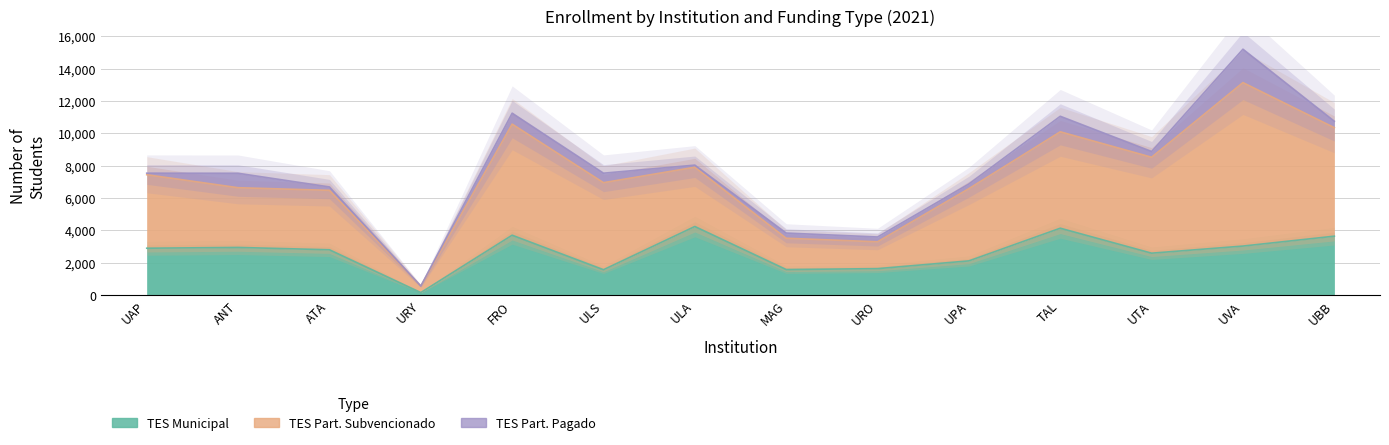

Rank the series by their maximum value, from highest to lowest.

TES Part. Subvencionado, TES Municipal, TES Part. Pagado